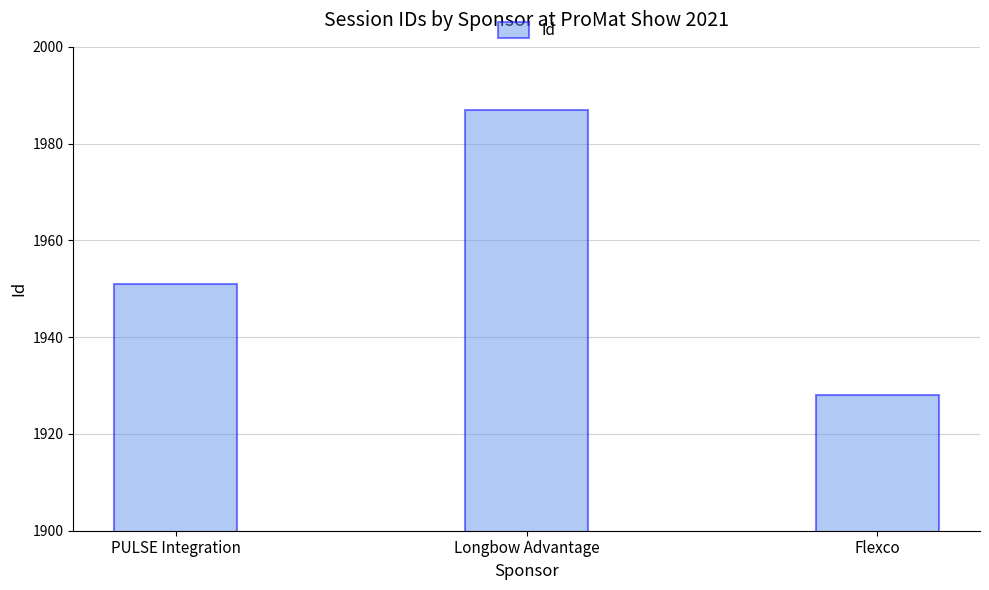

What is the difference between the maximum and minimum values?

59